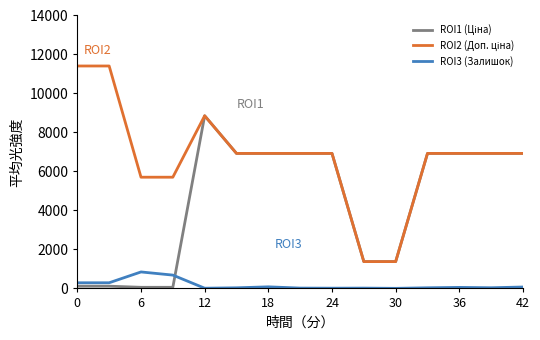

True or false: ROI3 (Залишок) and ROI2 (Доп. ціна) intersect in this chart.

False